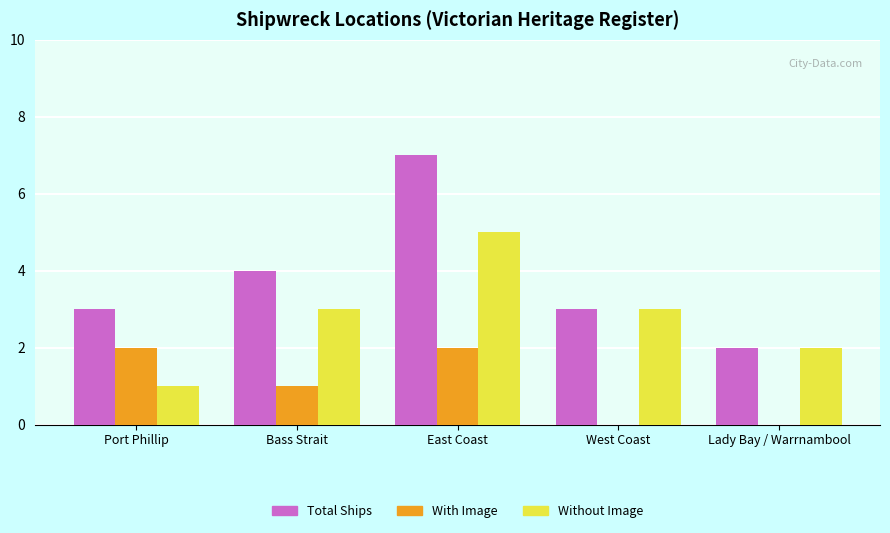

Is it true that With Image equals 1 at Lady Bay / Warrnambool?

False